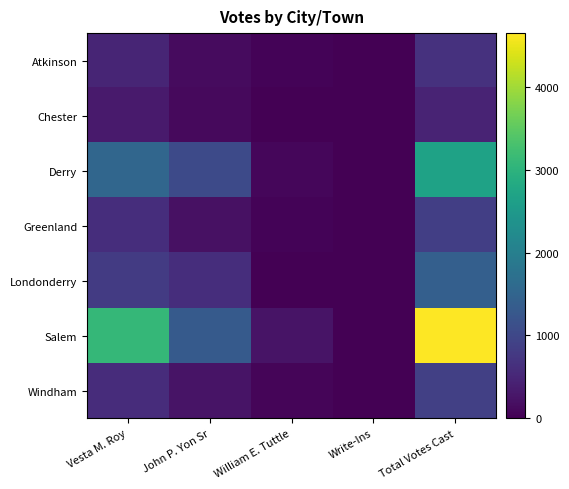

What is the greatest value displayed?

4647